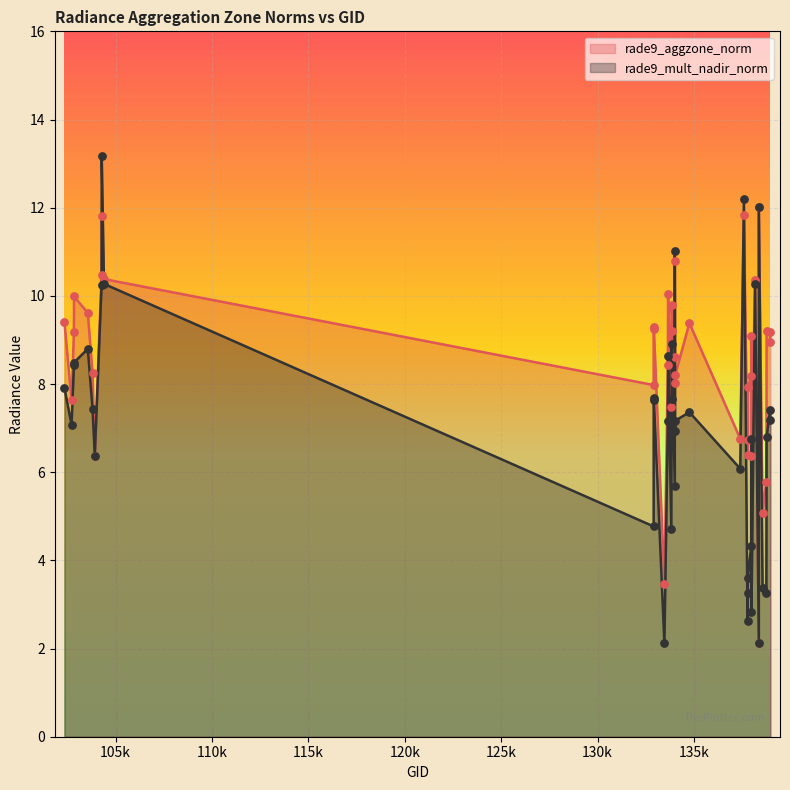

At how many categories does at least one series exceed 10?

8